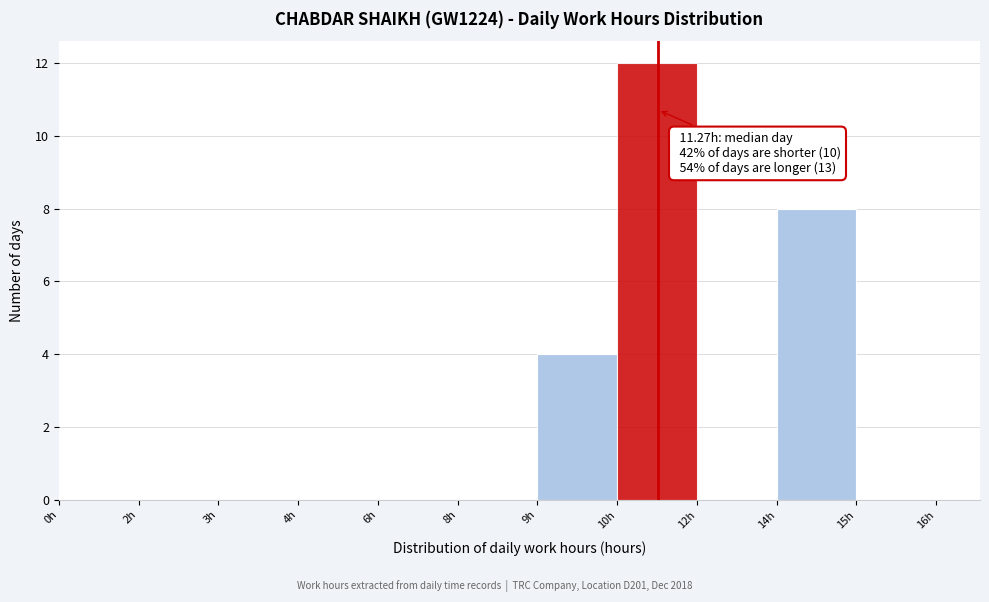

Reading left to right, what are all the values shown in this chart?

0h=0	2h=0	3h=0	4h=0	6h=0	8h=0	9h=4	10h=12	12h=0	14h=8	15h=0